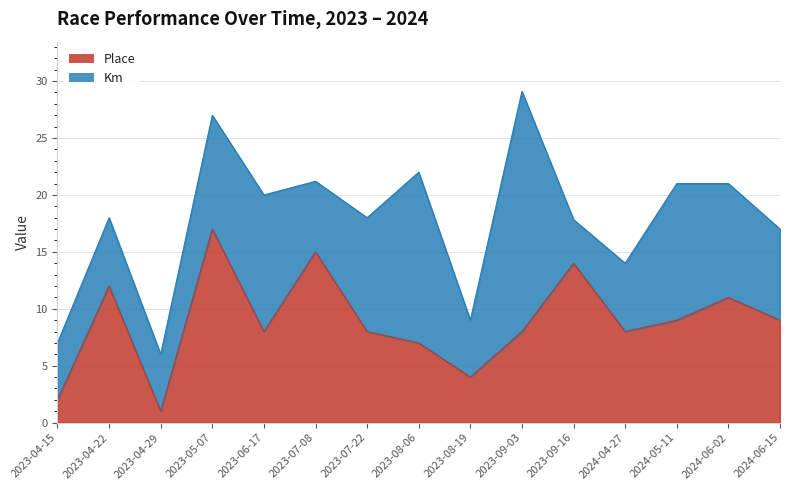

Does the chart have visible grid lines?

Yes